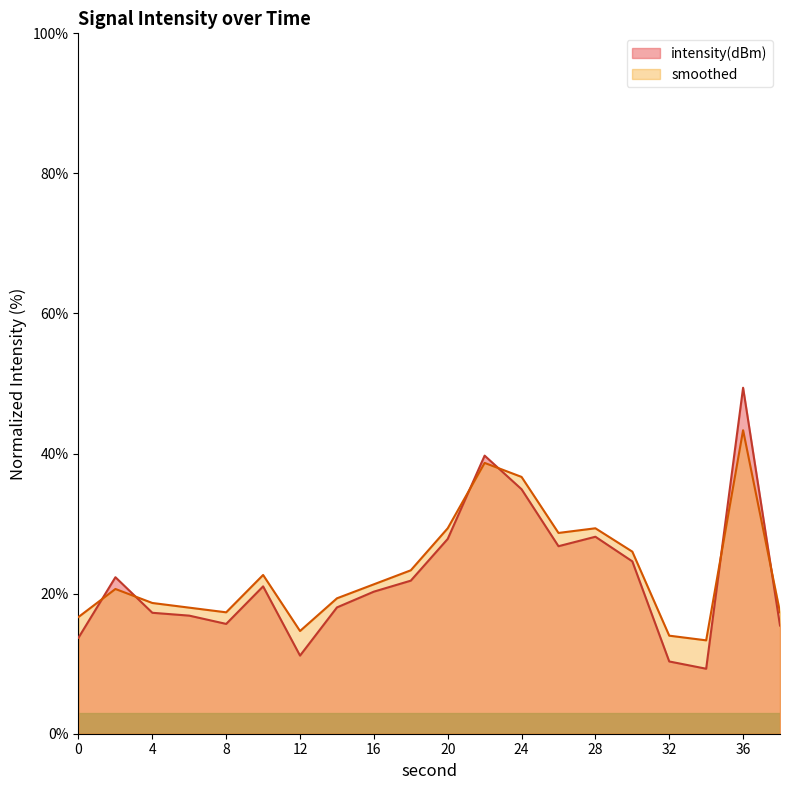

Between which two adjacent categories do smoothed and intensity(dBm) first intersect?

0 and 2